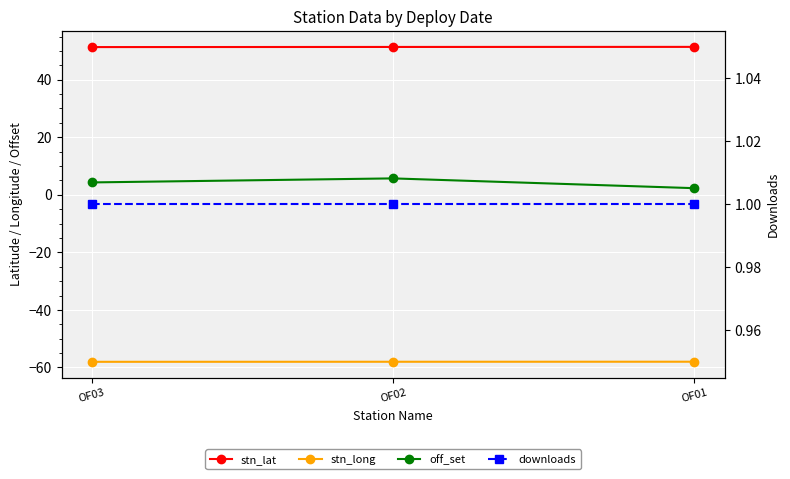

How many lines are shown in the chart?

4